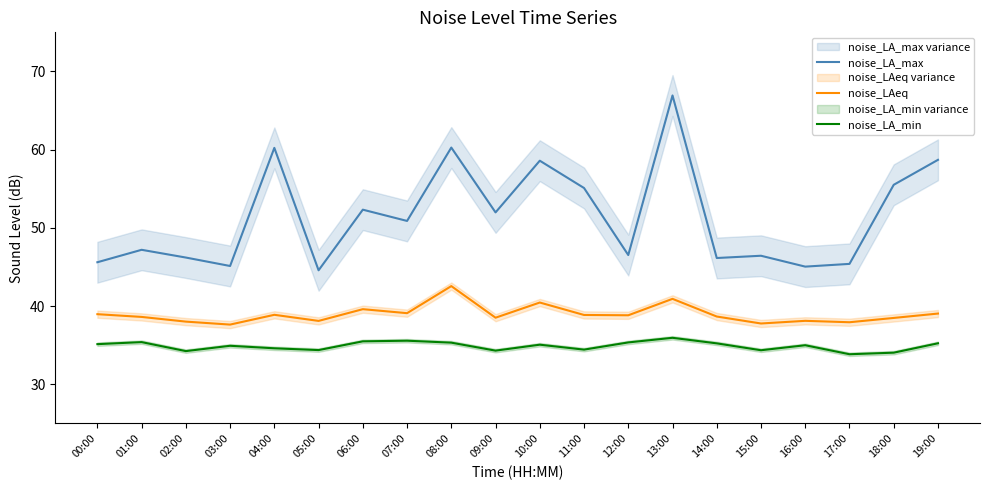

What is the label of the 14th point from the left?

13:00